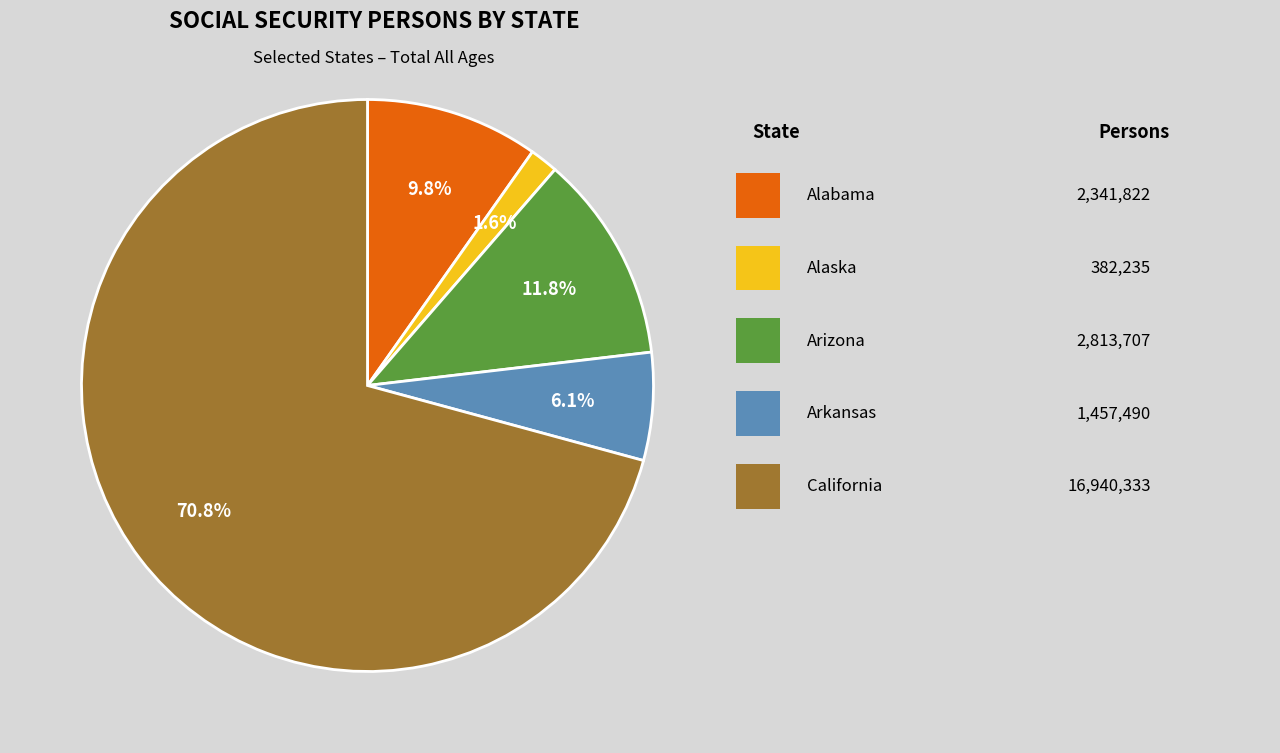

Is there a majority slice in this chart?

Yes